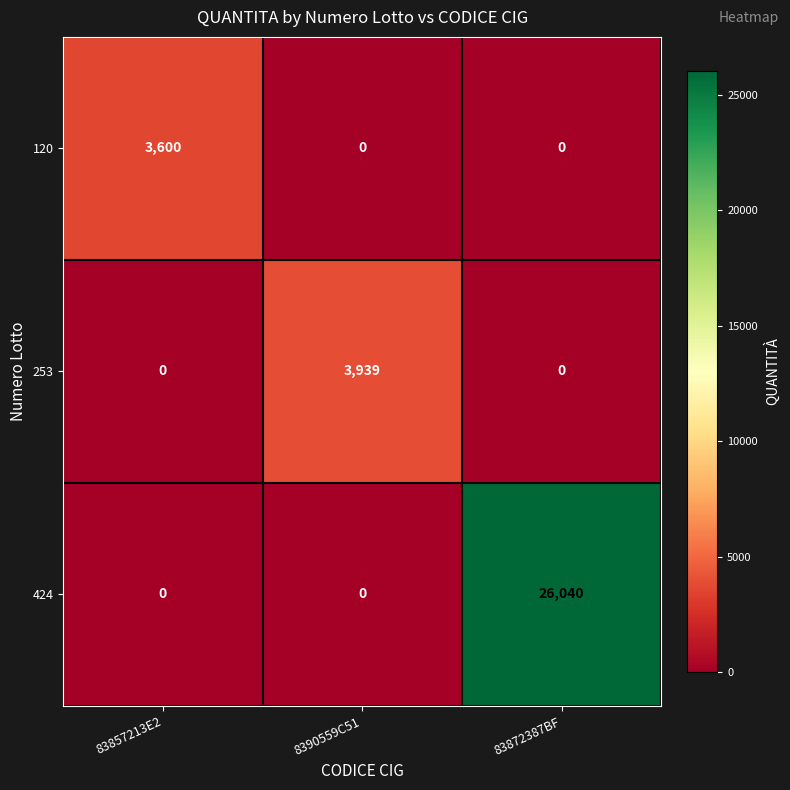

What value does the 120 series have at 83857213E2?

3600